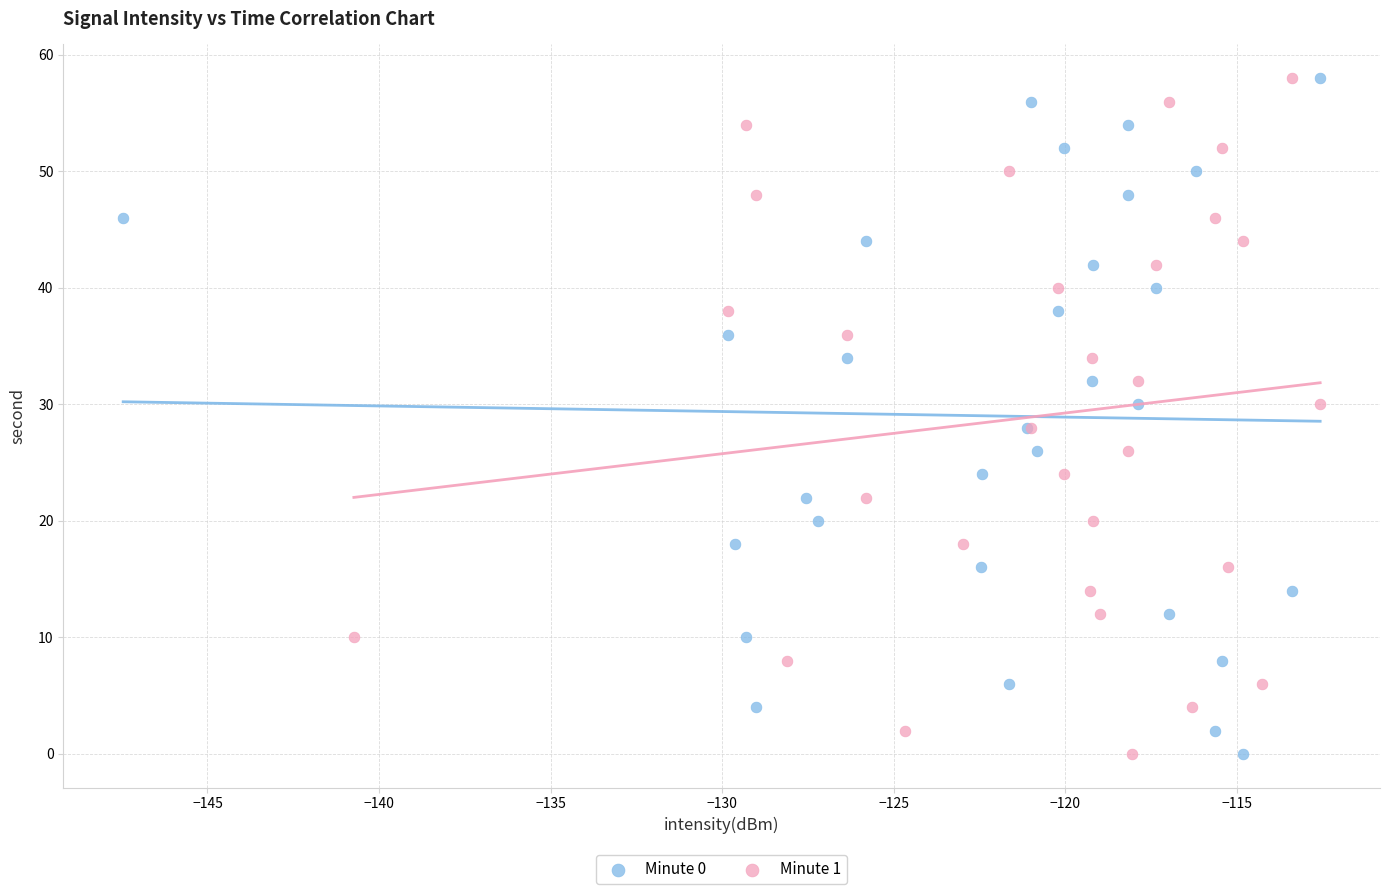

What are all the series names shown in the legend?

Minute 0, Minute 1